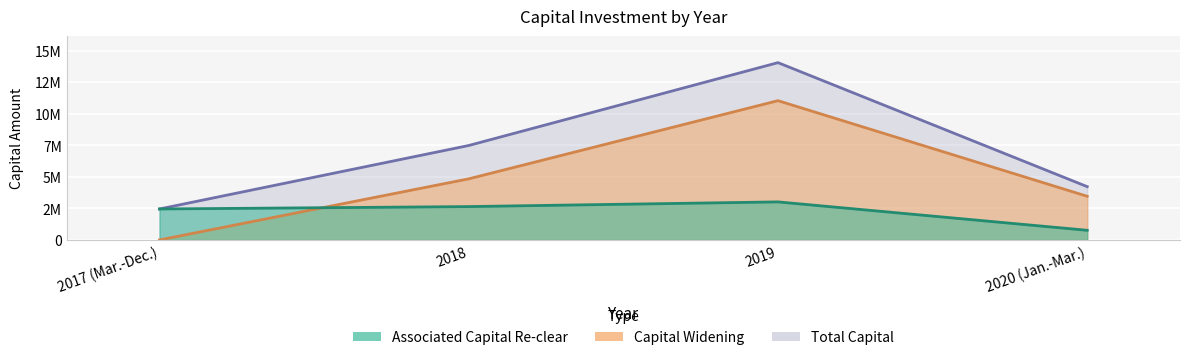

How many interior local peaks does the Total Capital series have?

1